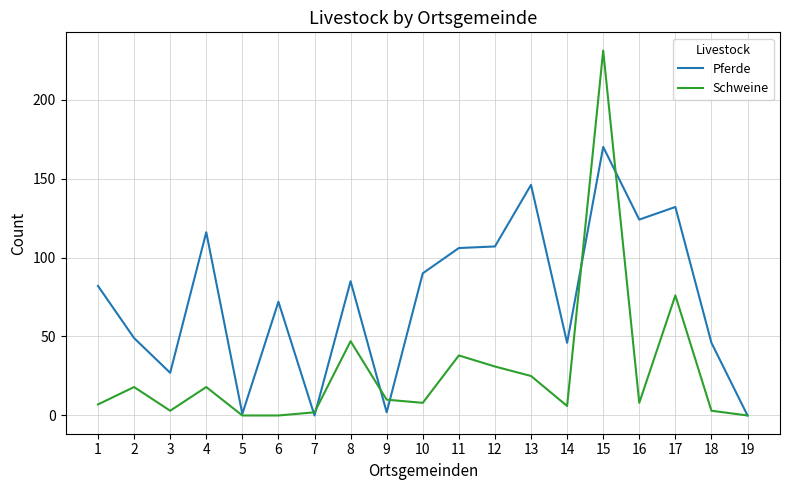

Which series changed the most between 7 and 13?

Pferde